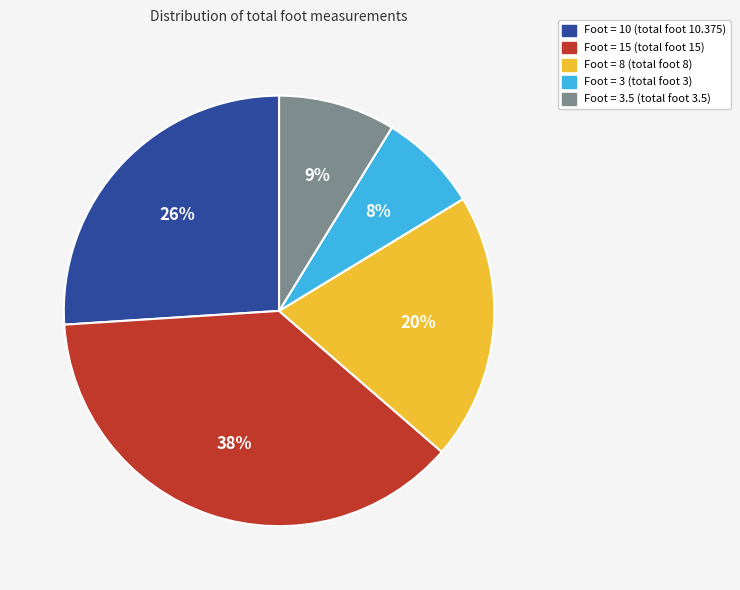

Does any single category account for the majority?

No